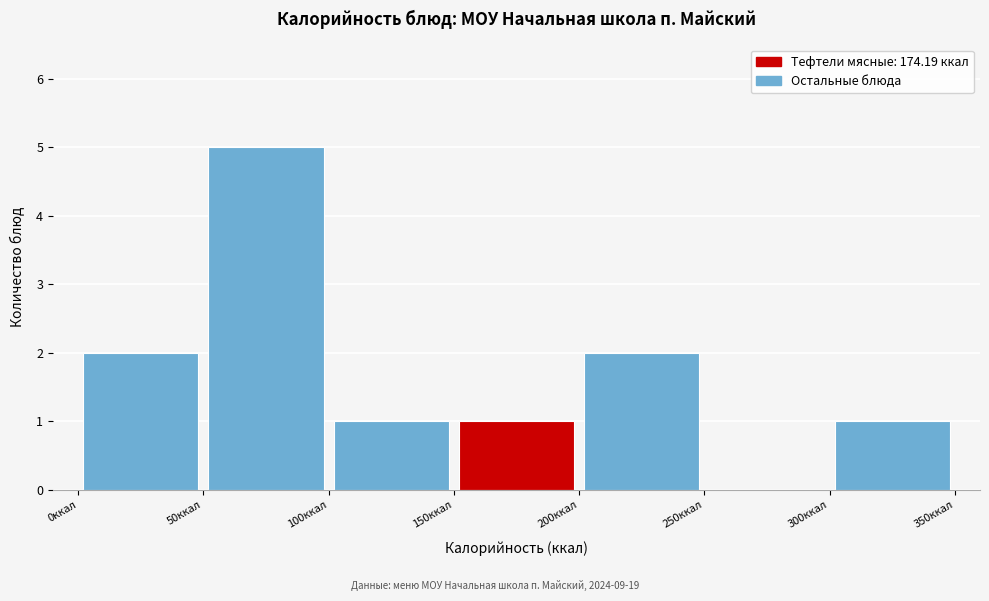

Reading left to right, transcribe this chart: for each bar, give the range it covers on the x-axis and its height. The values are not printed on the chart, so give them approximately, as read against the axis.

0 to 50: 2
50 to 100: 5
100 to 150: 1
150 to 200: 1
200 to 250: 2
250 to 300: 0
300 to 350: 1